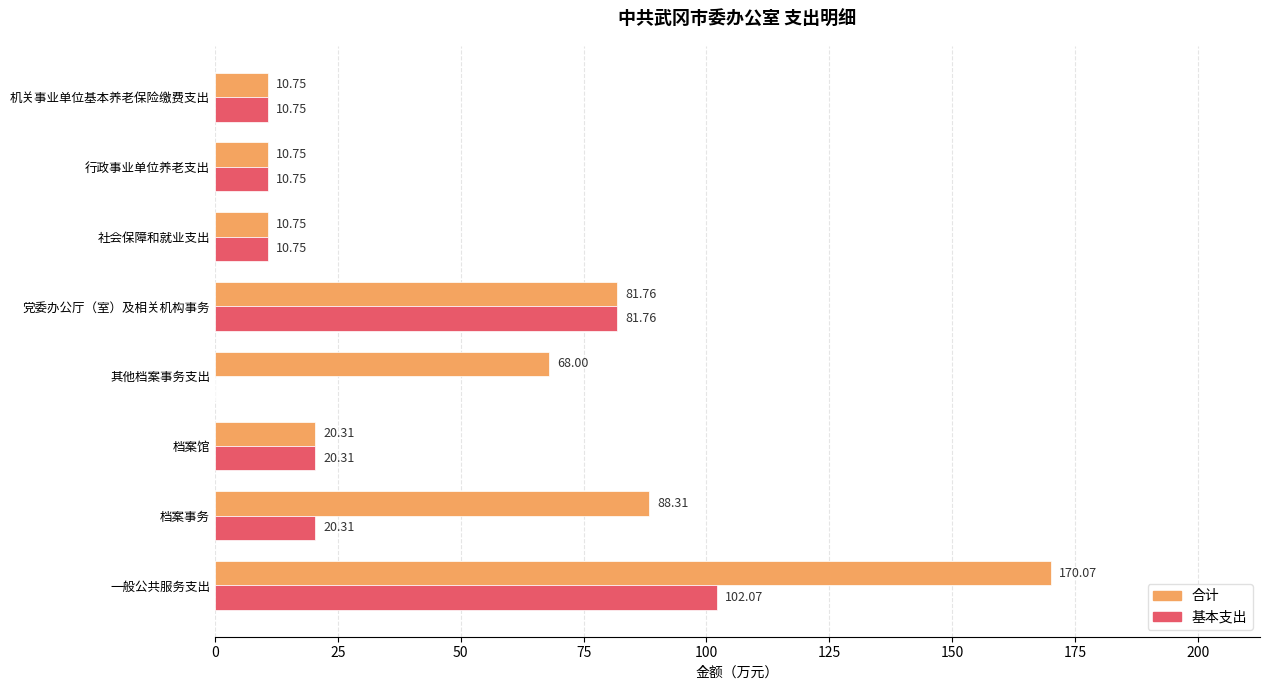

Count the number of categories in the chart.

8